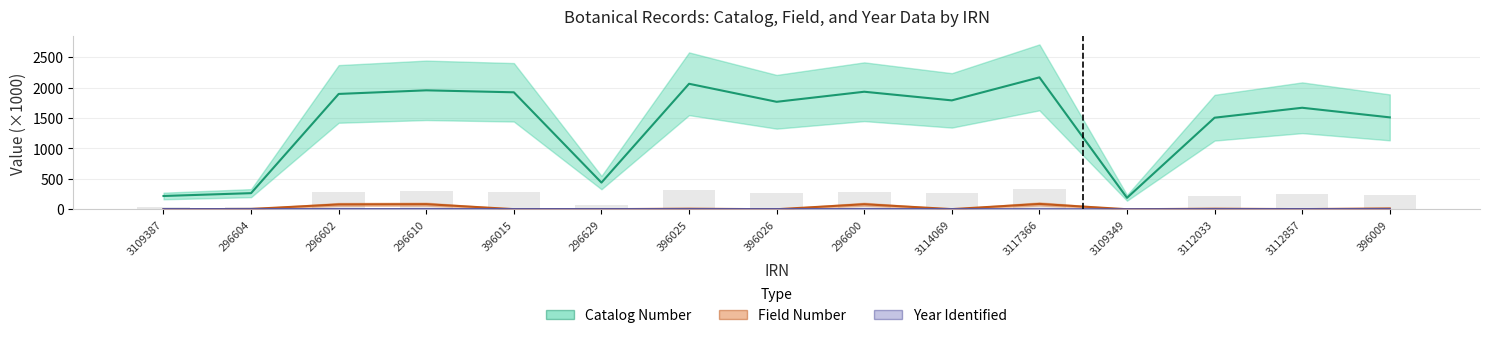

How many groups of bars are there?

15